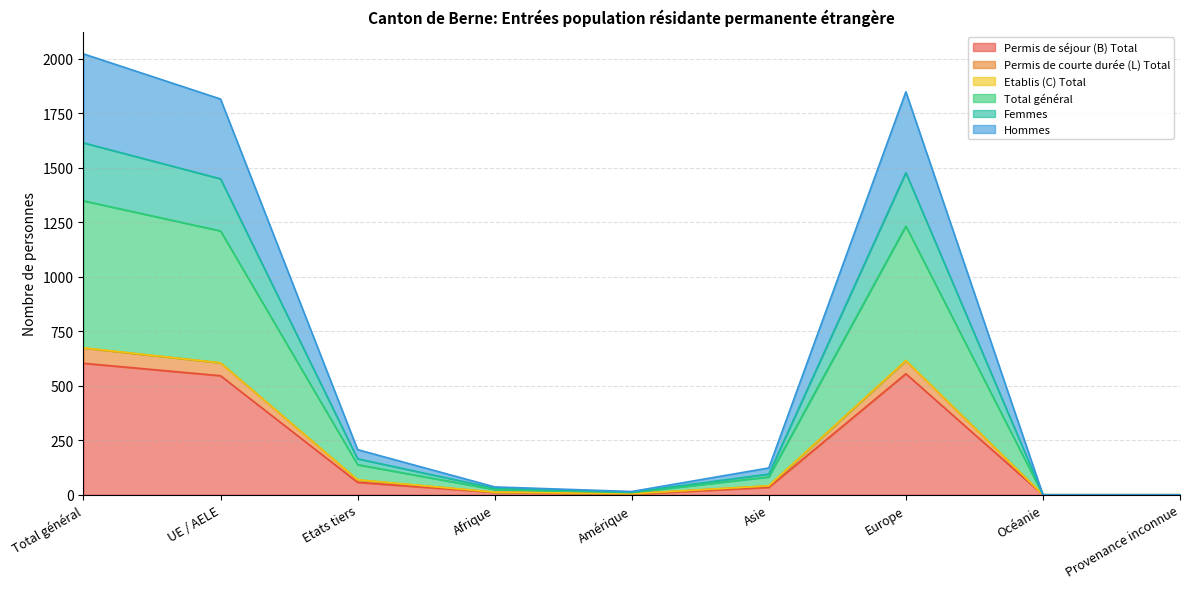

Which category has the highest value in the Permis de séjour (B) Total series?

Total général